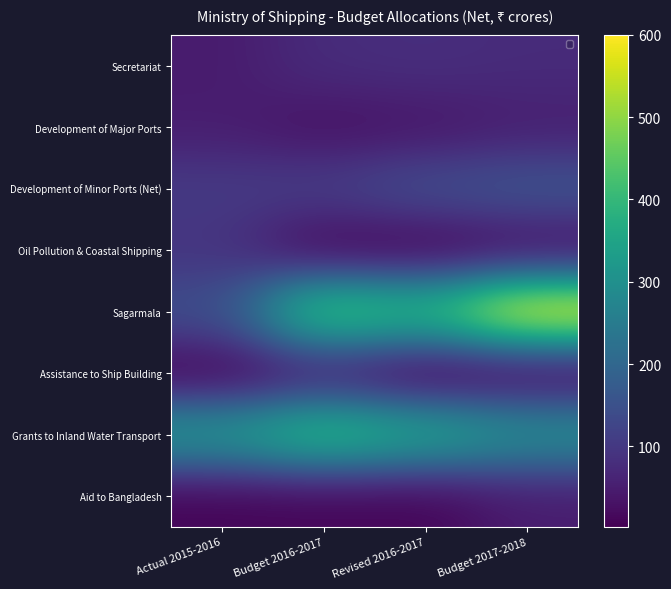

What is the total value across all series at Budget 2016-2017?

1151.9